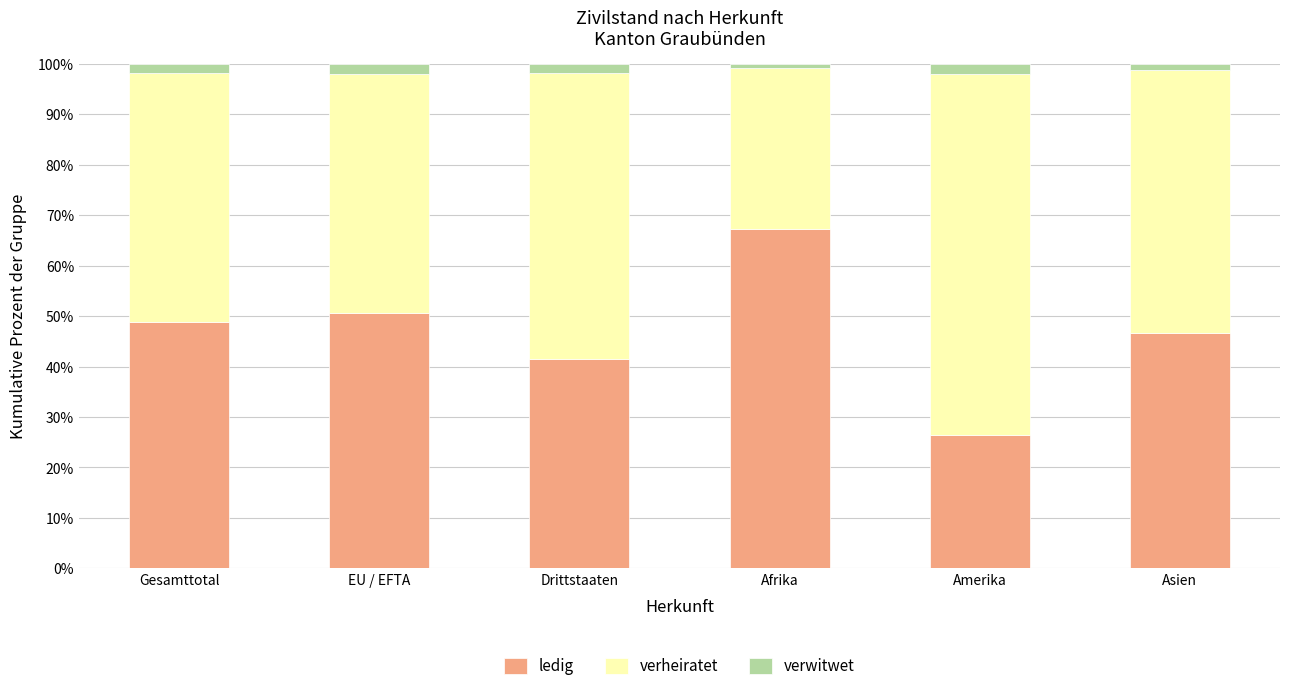

What is the lowest value of the ledig series?

26.4